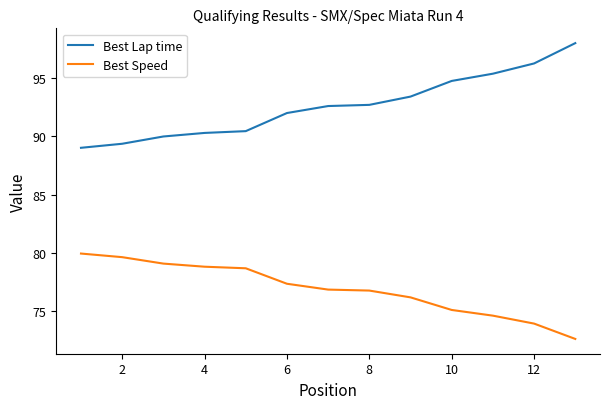

What is the difference between the maximum and minimum values in the Best Speed series?

7.3